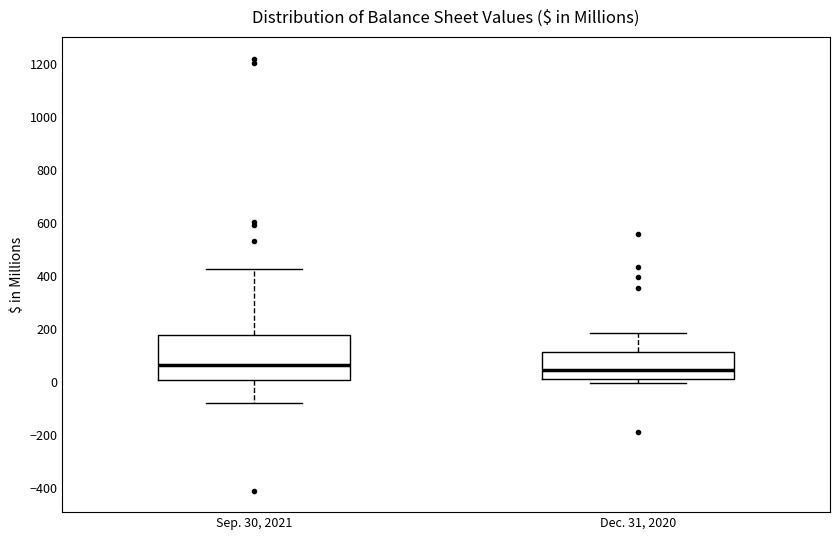

Which box is the tallest, from its lower edge to its upper edge?

Sep. 30, 2021